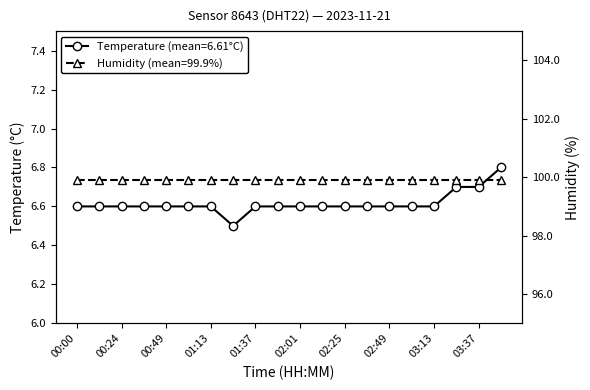

Where is the first local minimum?

01:25